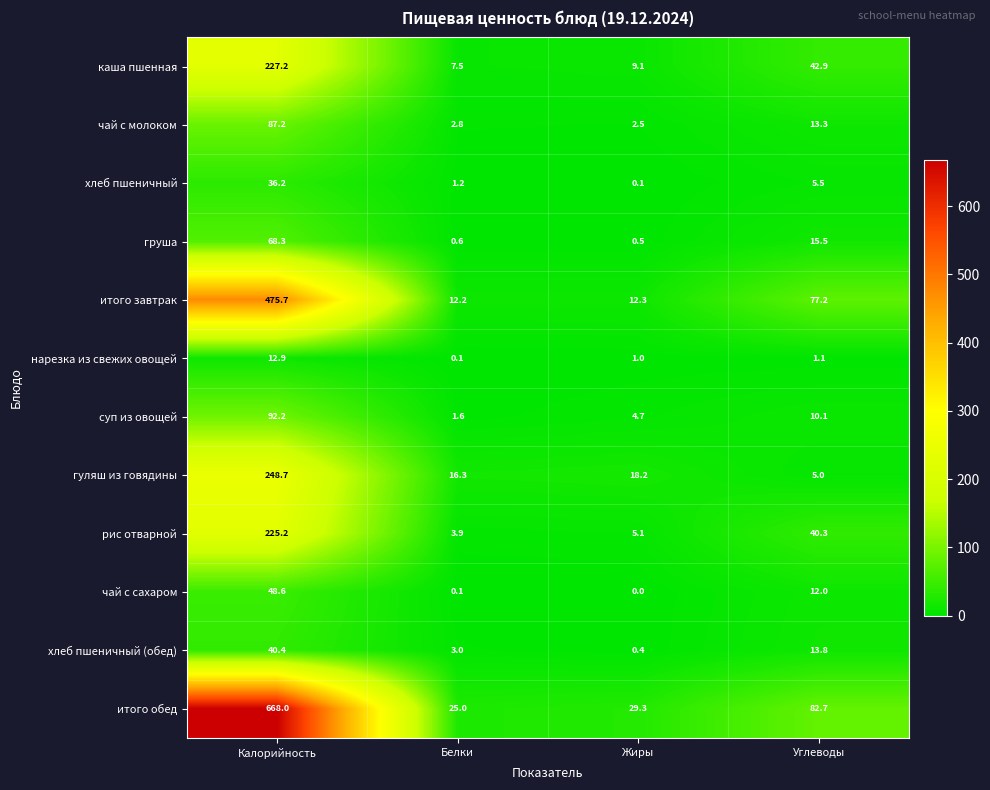

Which category has the highest value across all series?

Калорийность